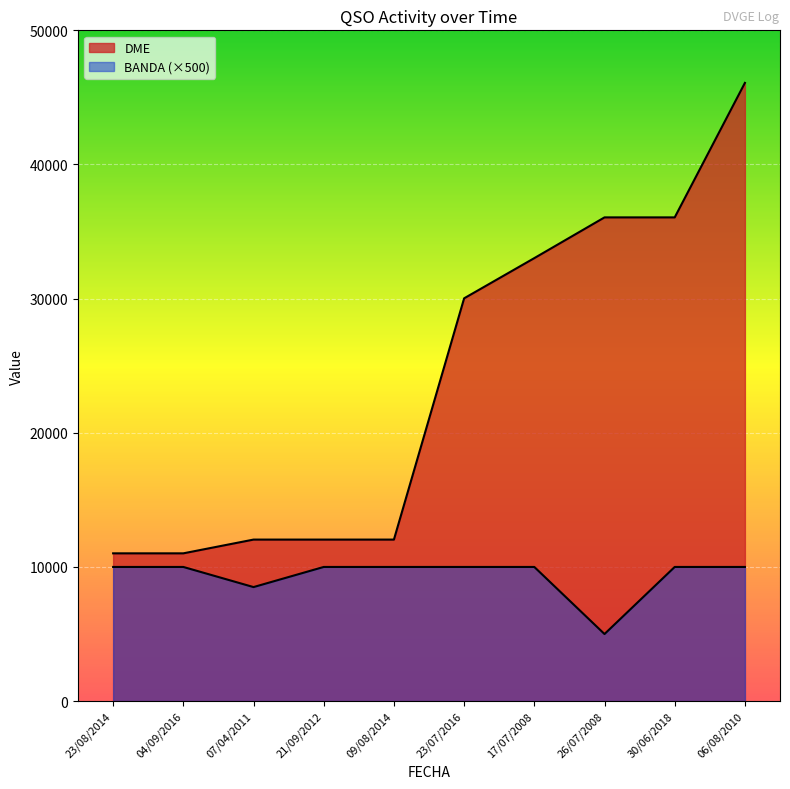

What position from the left is 23/08/2014?

1